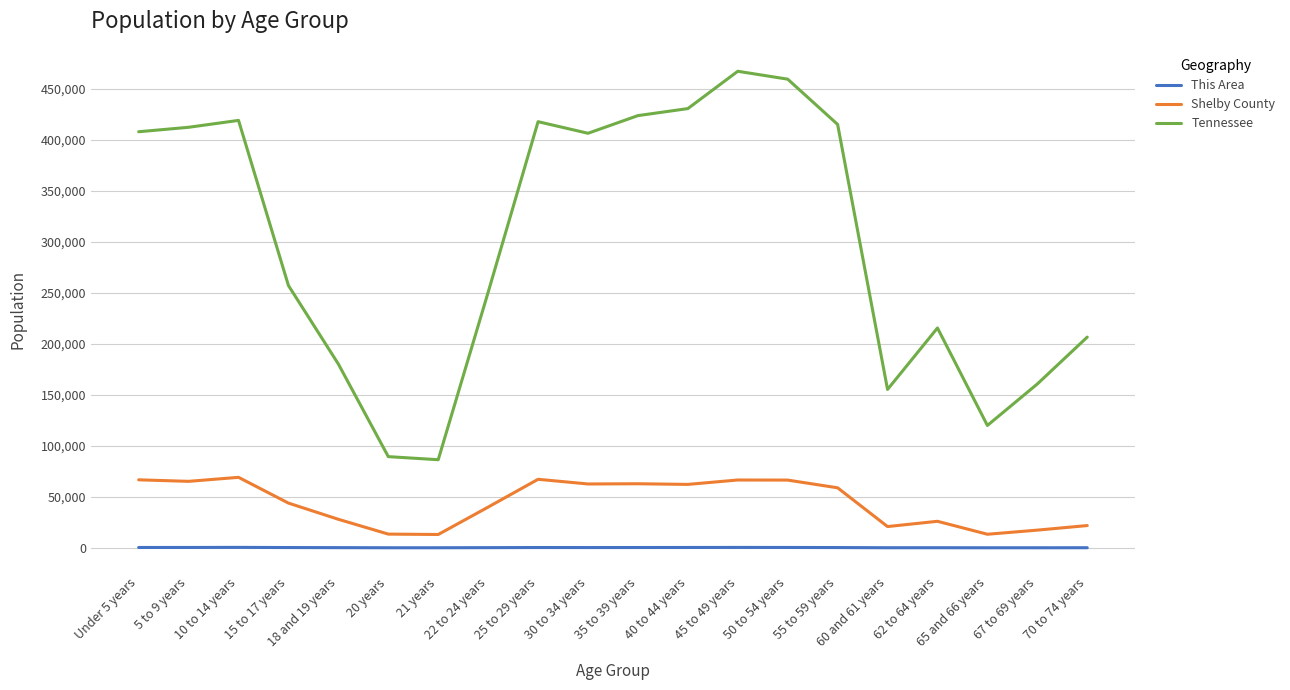

True or false: Shelby County and This Area intersect in this chart.

False